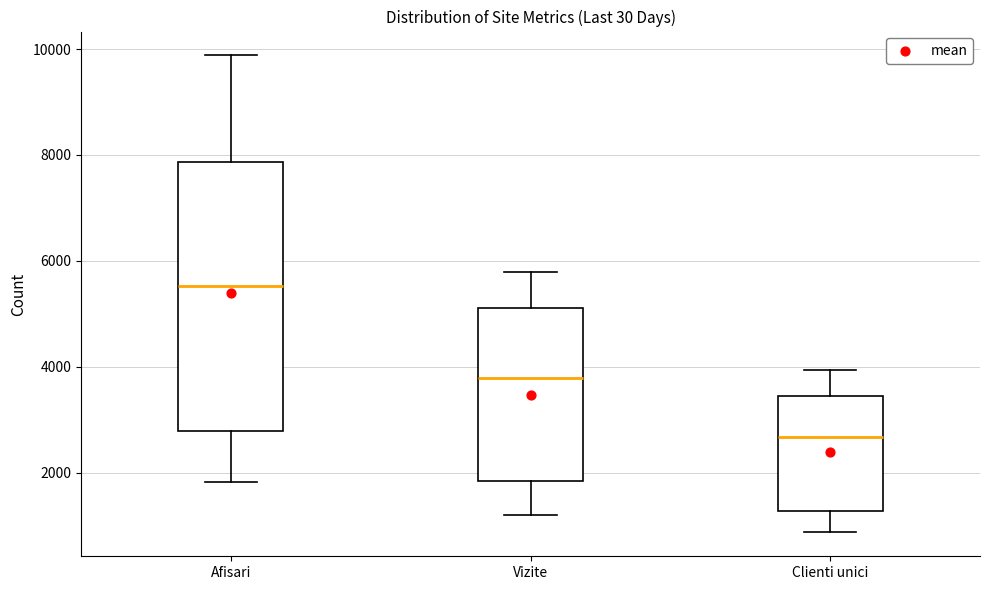

Which box is the tallest, from its lower edge to its upper edge?

Afisari